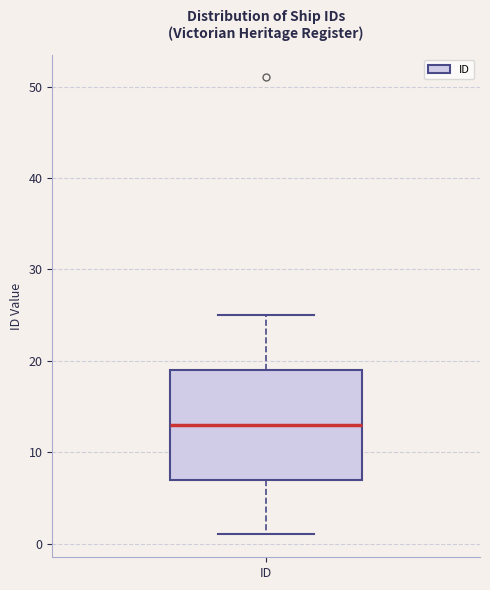

Transcribe this box plot: give where the median line is, the range the box spans, and where the two whiskers end, as read against the y-axis. The values are not printed on the chart, so give them approximately, as read against the axis.

median 13, box 7 to 19, whiskers 1 to 25